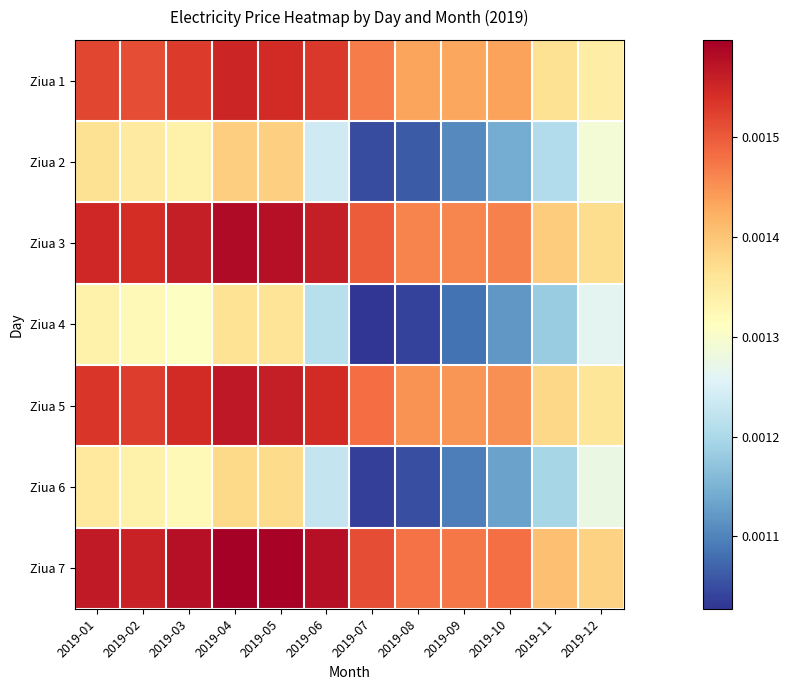

List the series in order of their peak value, lowest first.

Ziua 4, Ziua 6, Ziua 2, Ziua 1, Ziua 5, Ziua 3, Ziua 7